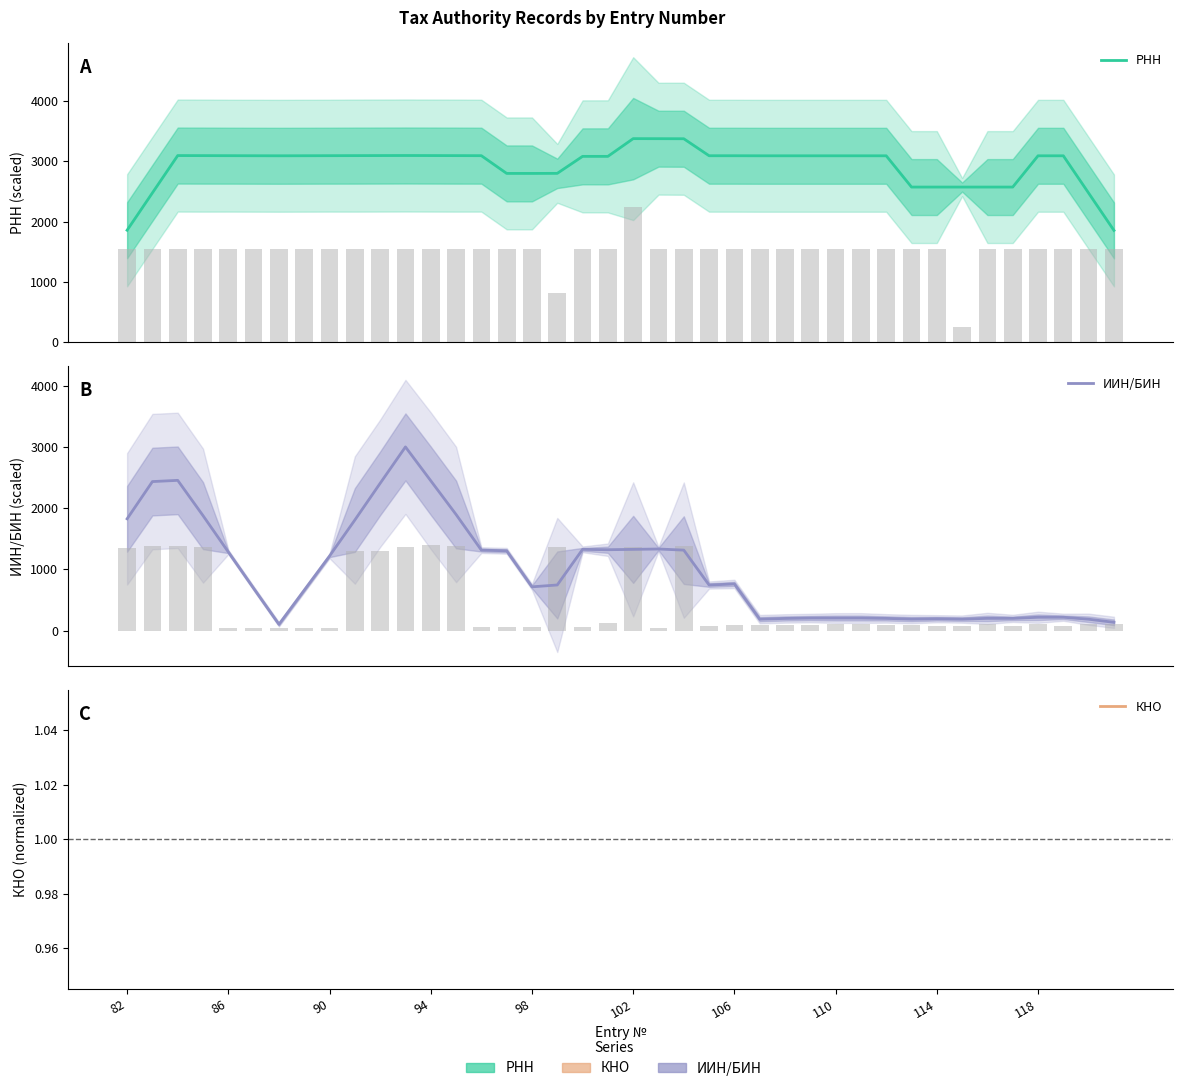

What is the spread (max minus min) of values at 118?

1290.3